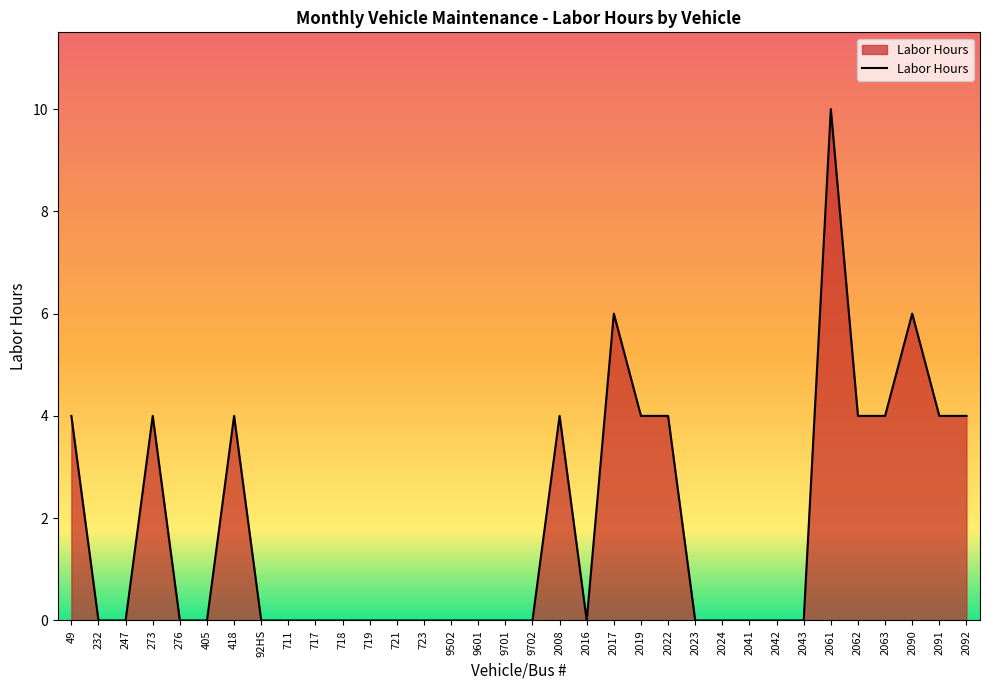

Between 718 and 2008, which is larger?

2008